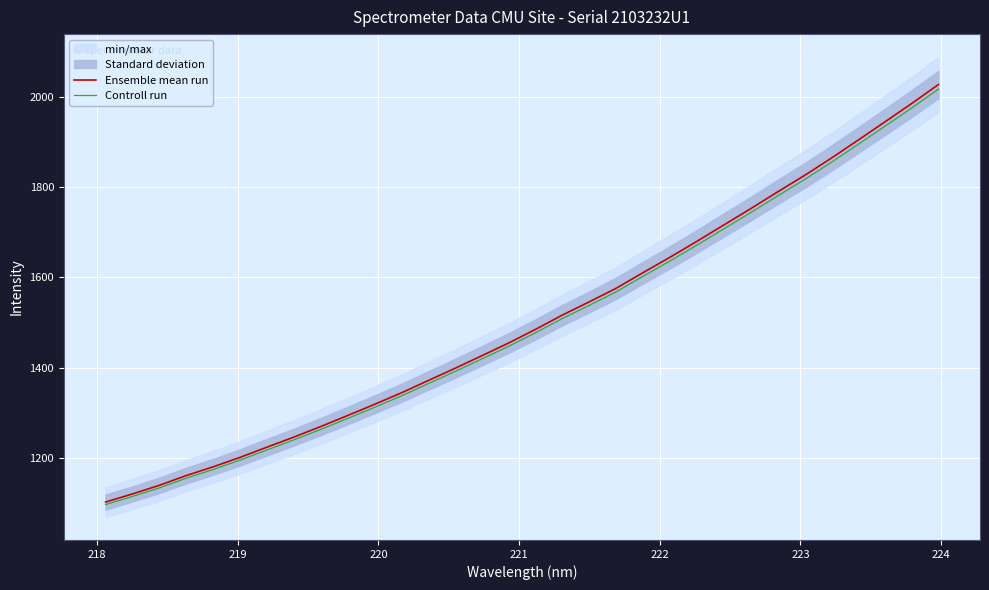

What is the average value of the Controll run series?

1496.1